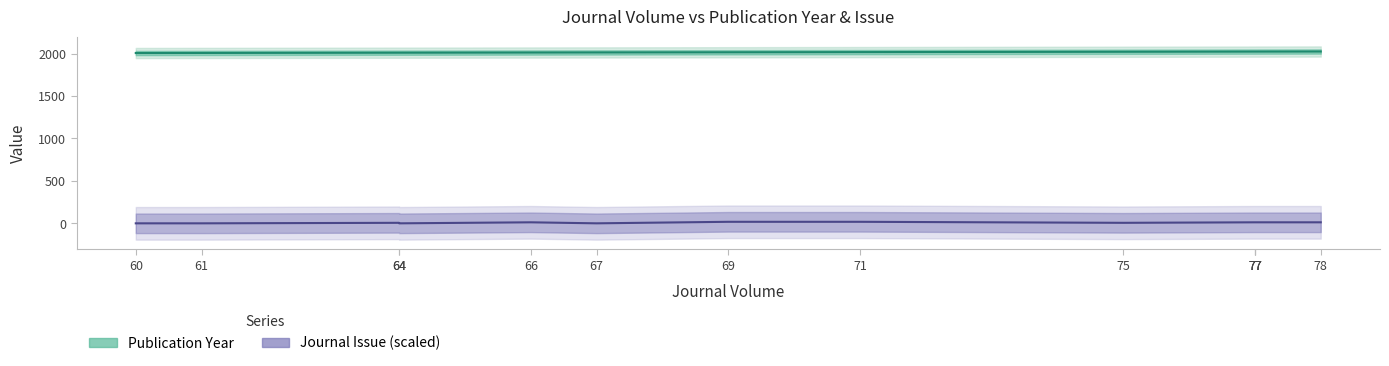

Which has a higher value, 60 or 66?

66